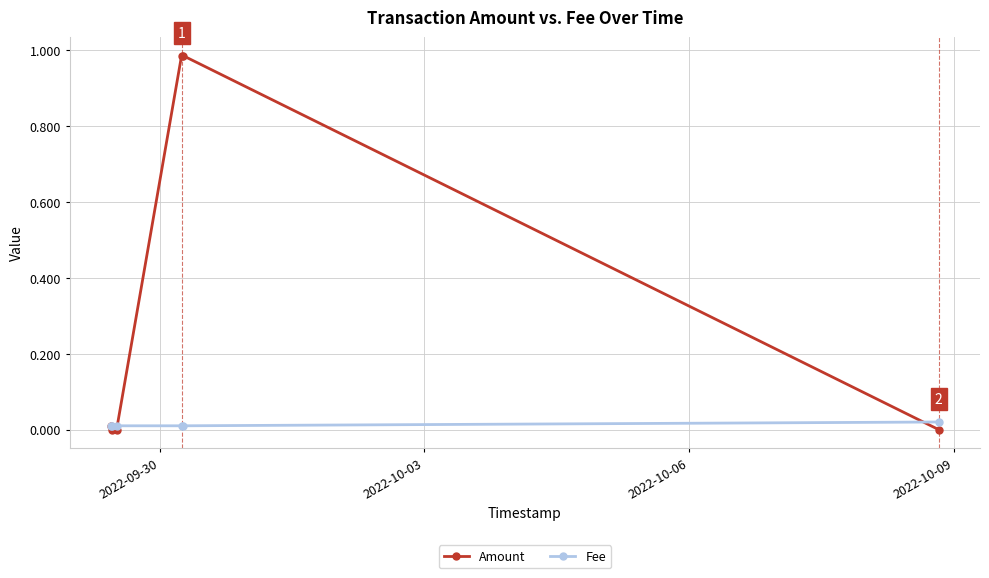

Which series has the widest spread of values?

Amount